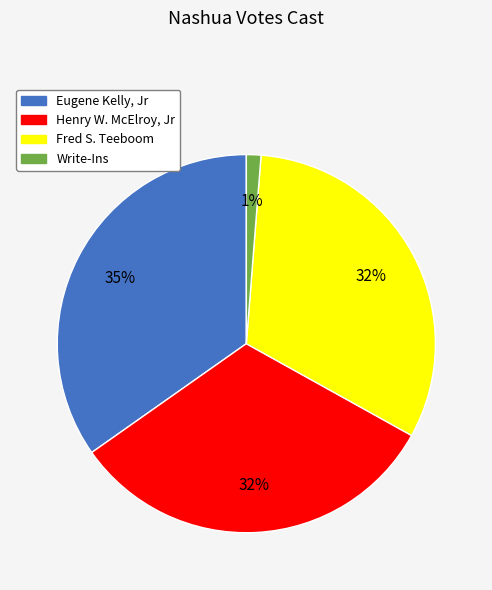

Is it true that Henry W. McElroy, Jr is 32% of the pie?

True